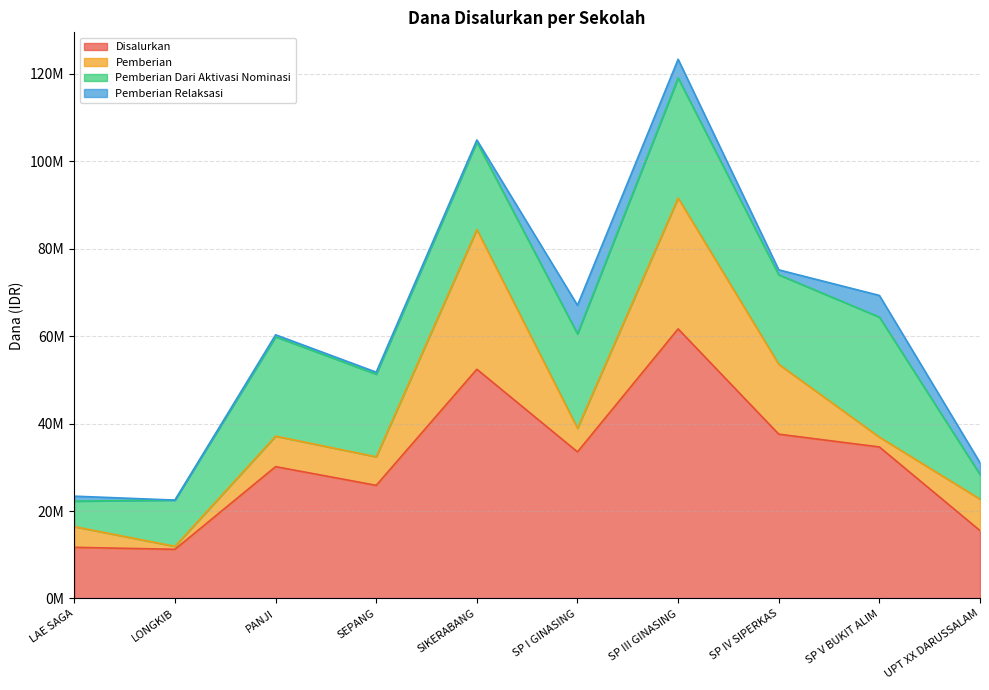

At which category does Disalurkan reach its first local valley?

LONGKIB